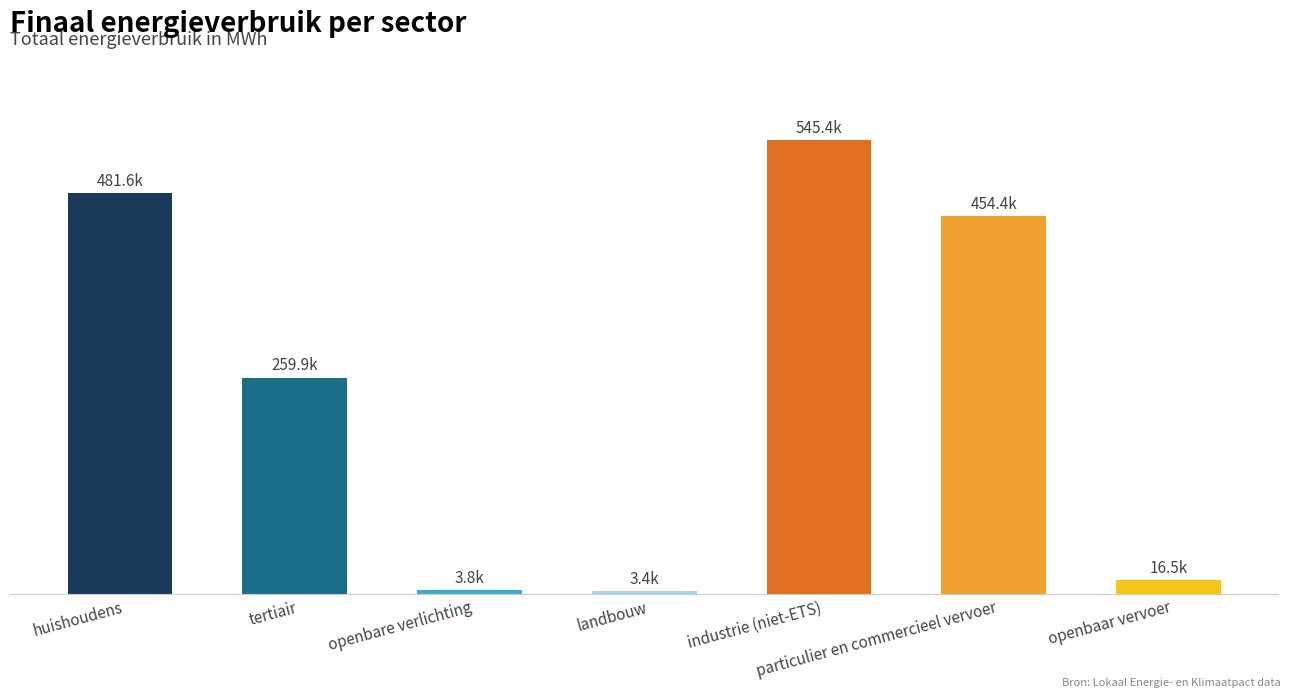

What is the greatest value displayed?

545444.0